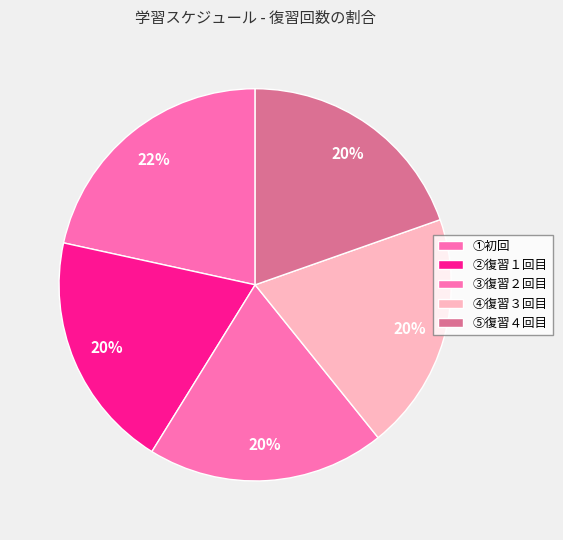

What is the largest slice in the pie chart?

①初回